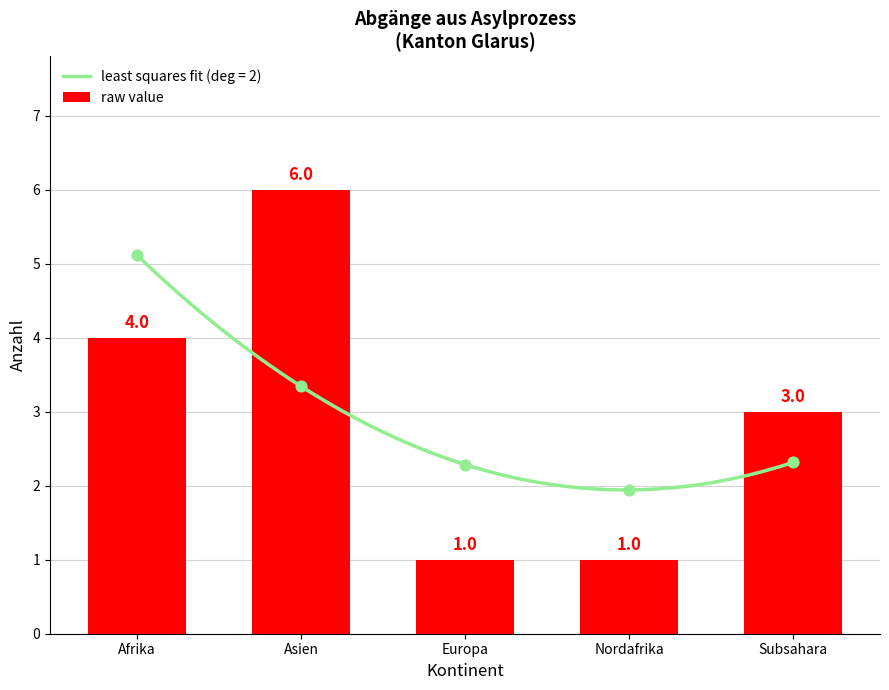

Which has a higher value, Europa or Nordafrika?

Europa